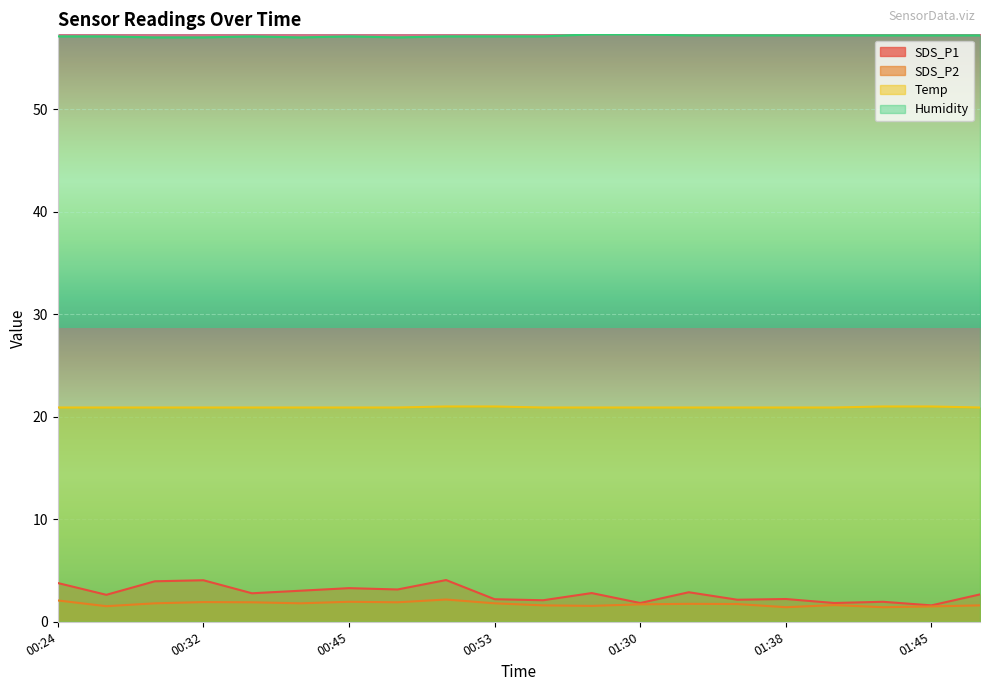

What is the difference between the second highest and second lowest values in the Humidity series?

0.3